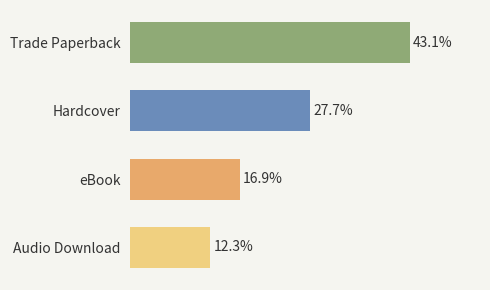

Does the chart contain any negative values?

No